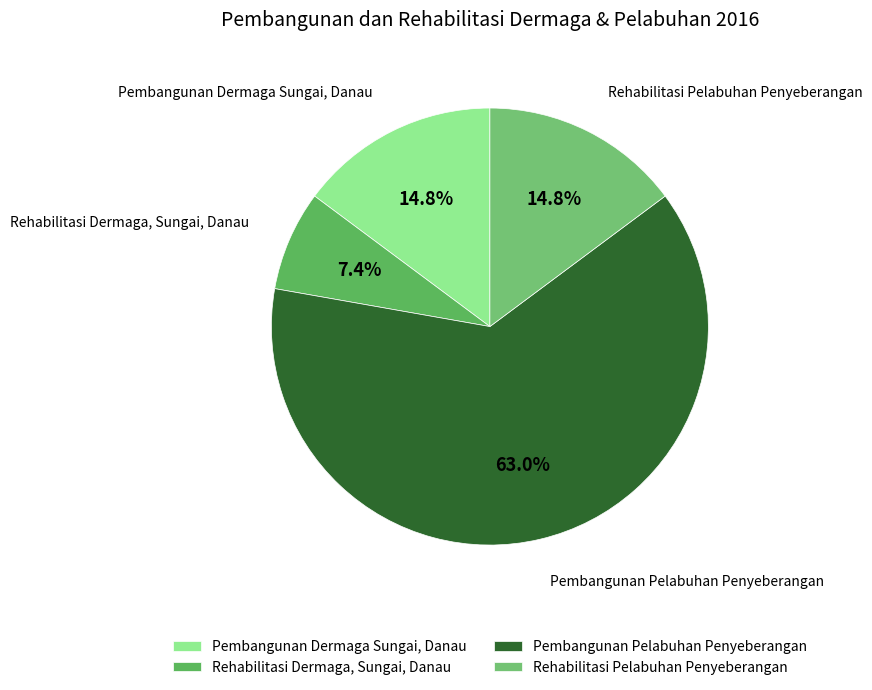

Combined, do Pembangunan Pelabuhan Penyeberangan and Rehabilitasi Dermaga, Sungai, Danau account for over 50%?

Yes